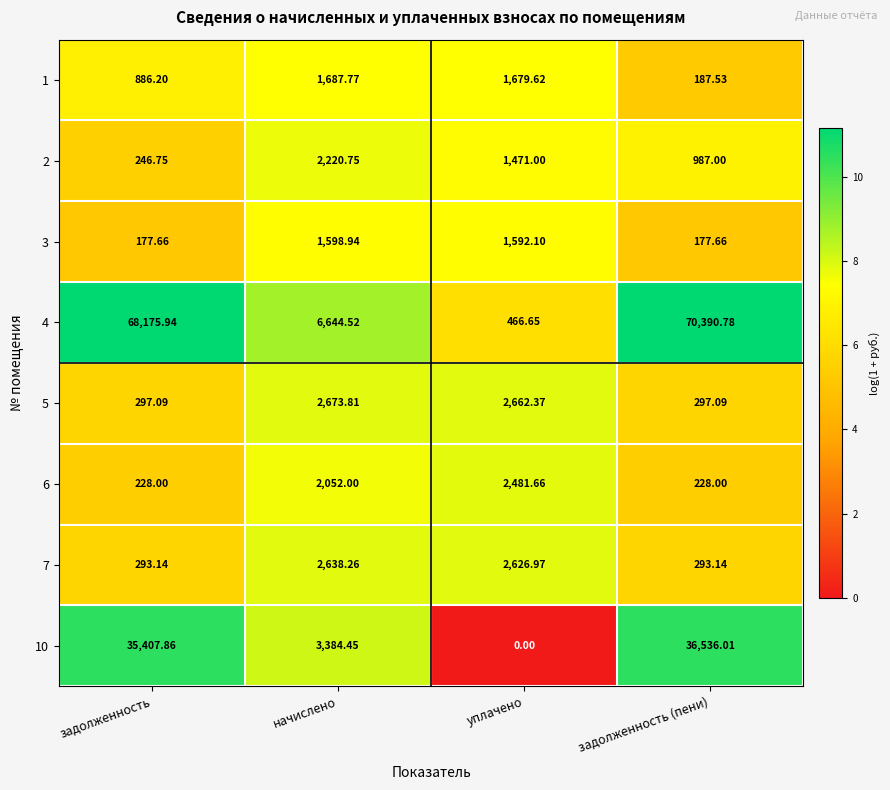

At which label does 5 first exceed 2662?

начислено